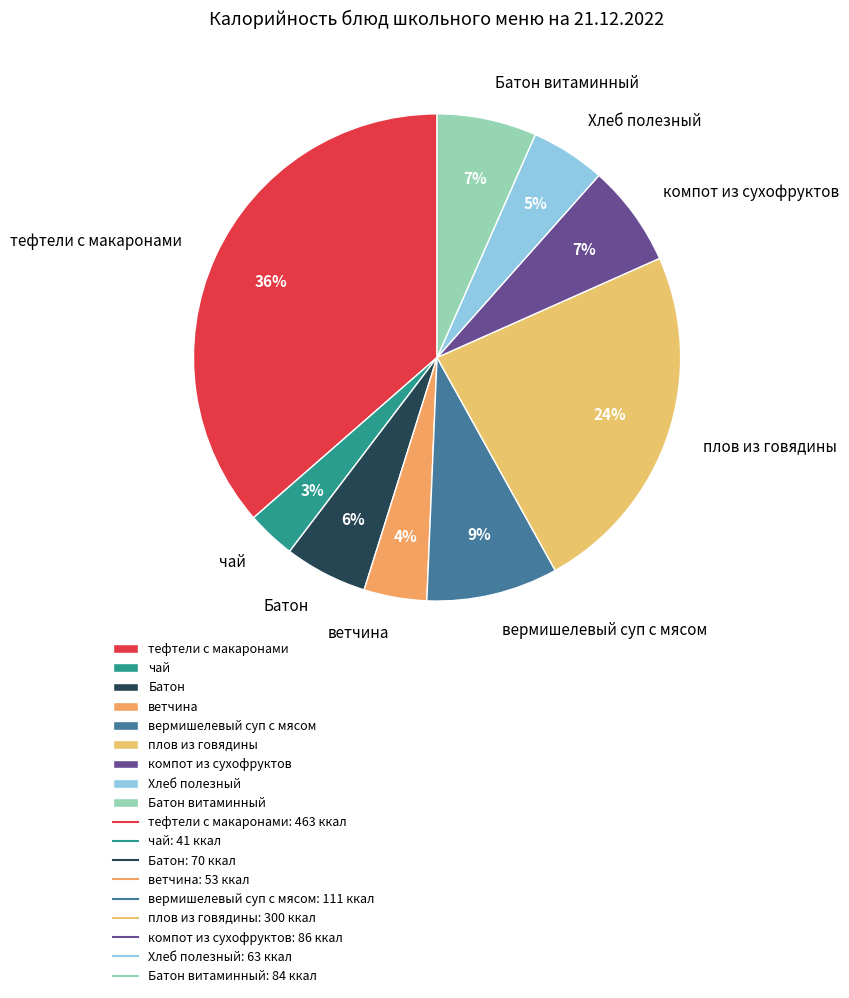

Which has a higher value, Хлеб полезный or вермишелевый суп с мясом?

вермишелевый суп с мясом